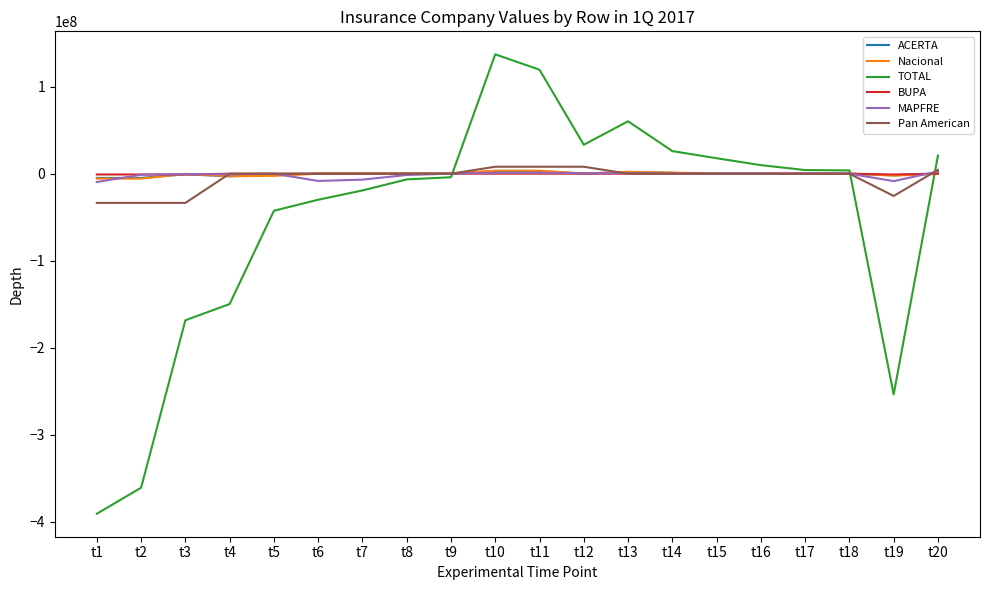

What is the minimum value shown in the chart?

-390678495.2